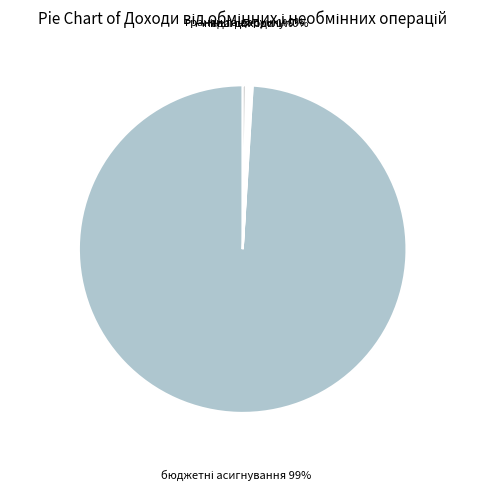

Does any single category account for the majority?

Yes